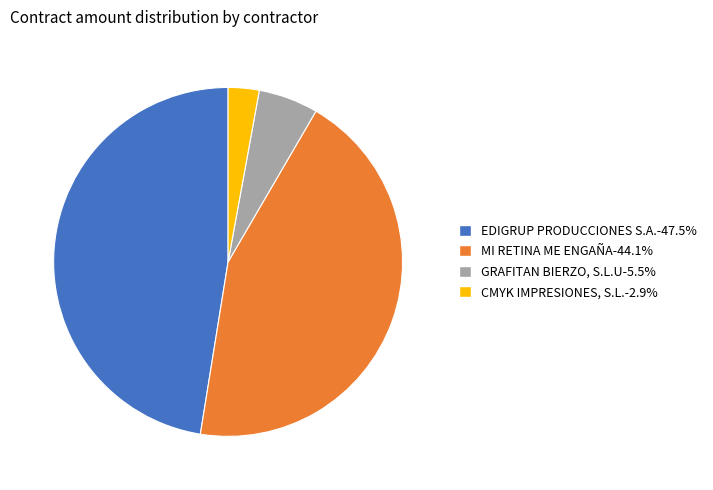

What is the ratio of the value at MI RETINA ME ENGAÑA-44.1% to the value at GRAFITAN BIERZO, S.L.U-5.5%?

8.0